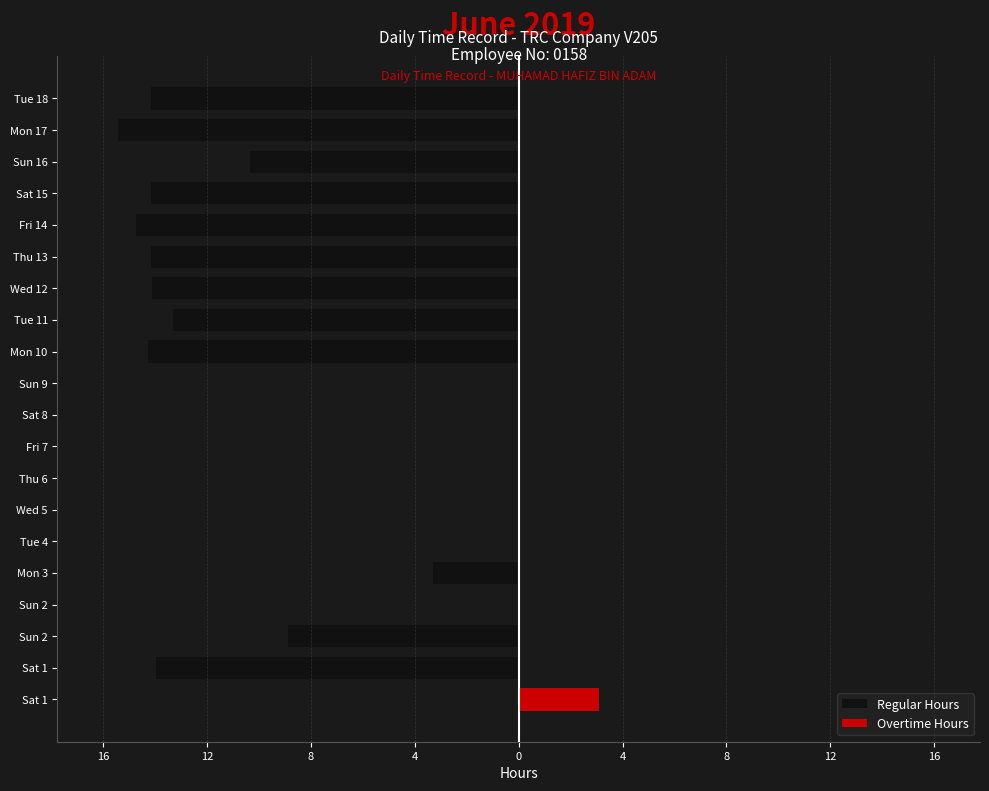

What is the smallest value displayed?

-15.4